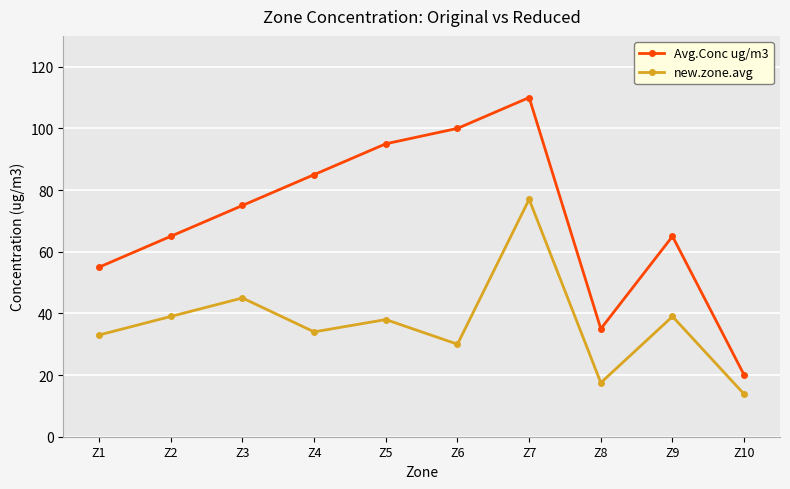

Is it true that new.zone.avg equals 17.5 at Z8?

True